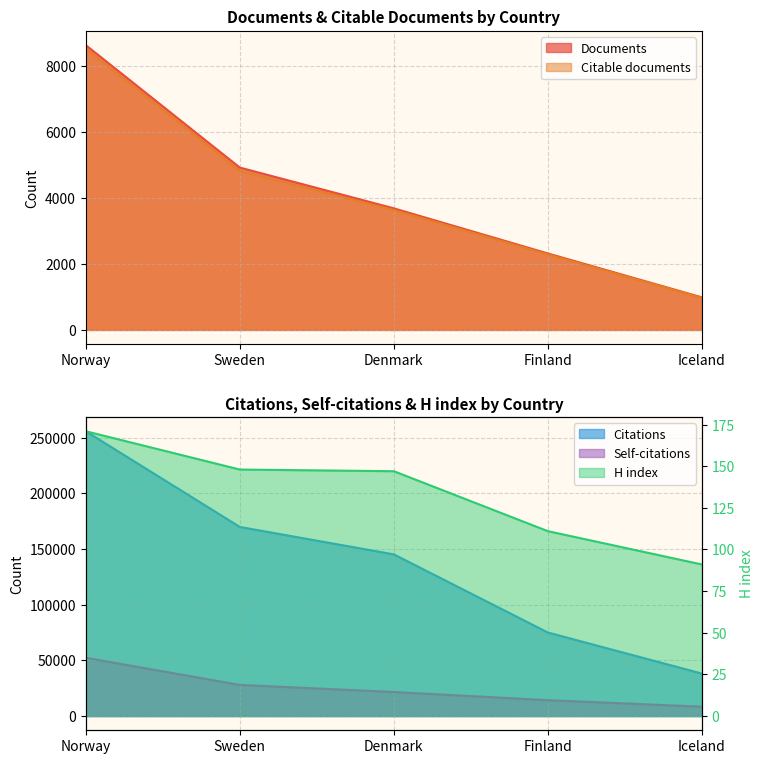

At Sweden, list the series in order from largest to smallest.

Citations, Self-citations, Documents, Citable documents, H index